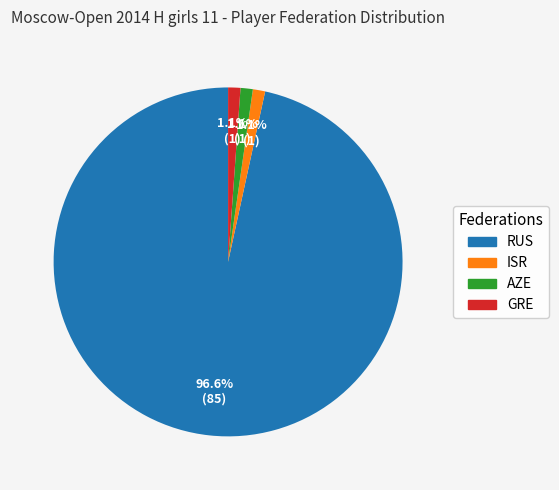

Is it true that AZE is 11% of the pie?

False